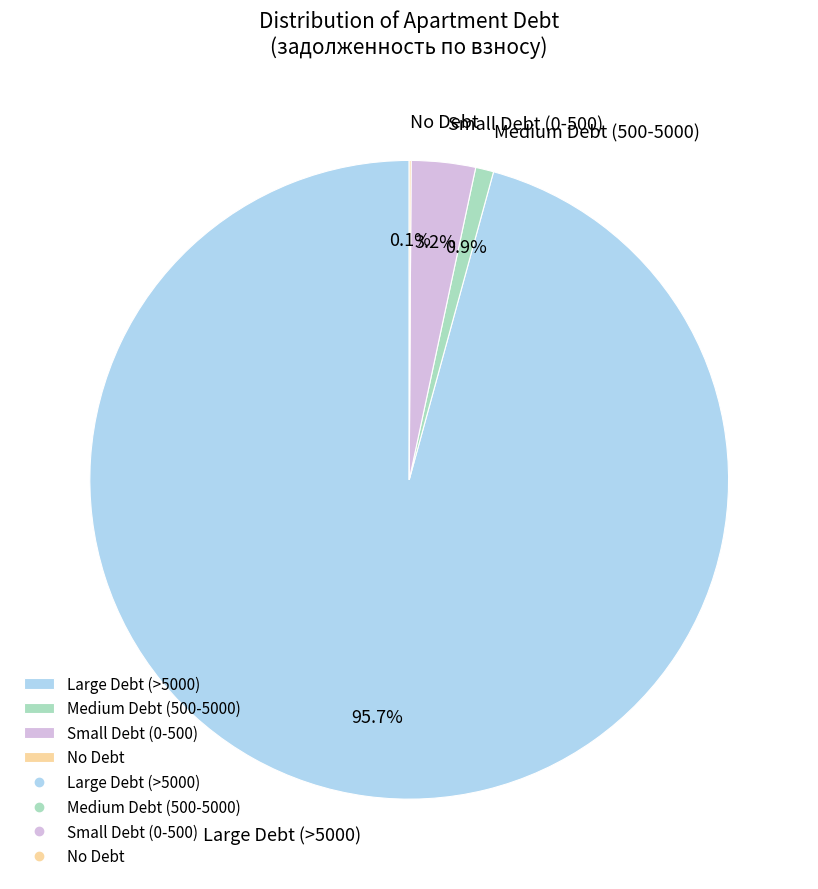

Do Large Debt (>5000) and Medium Debt (500-5000) together represent more than half of the pie?

Yes